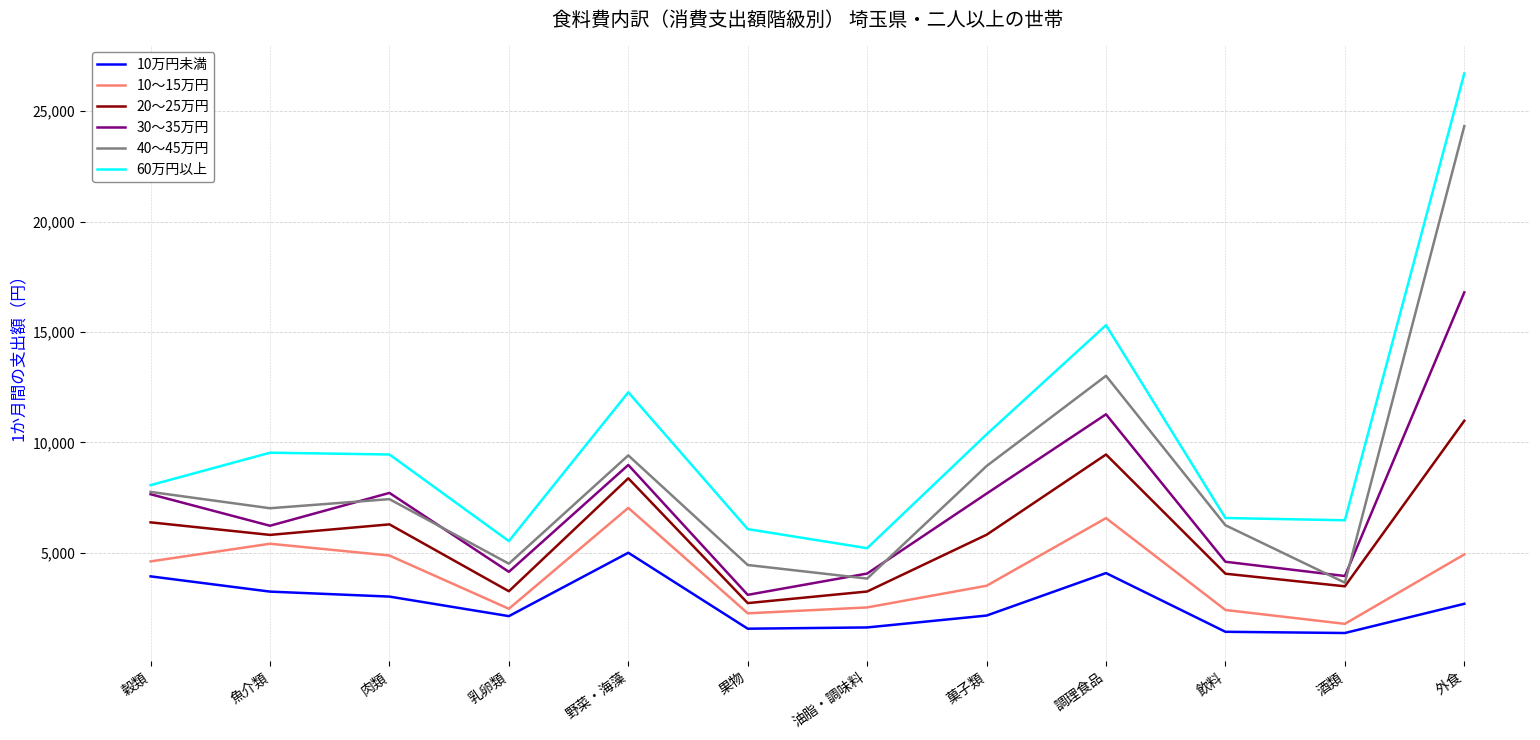

Rank the series by their maximum value, from lowest to highest.

10万円未満, 10～15万円, 20～25万円, 30～35万円, 40～45万円, 60万円以上